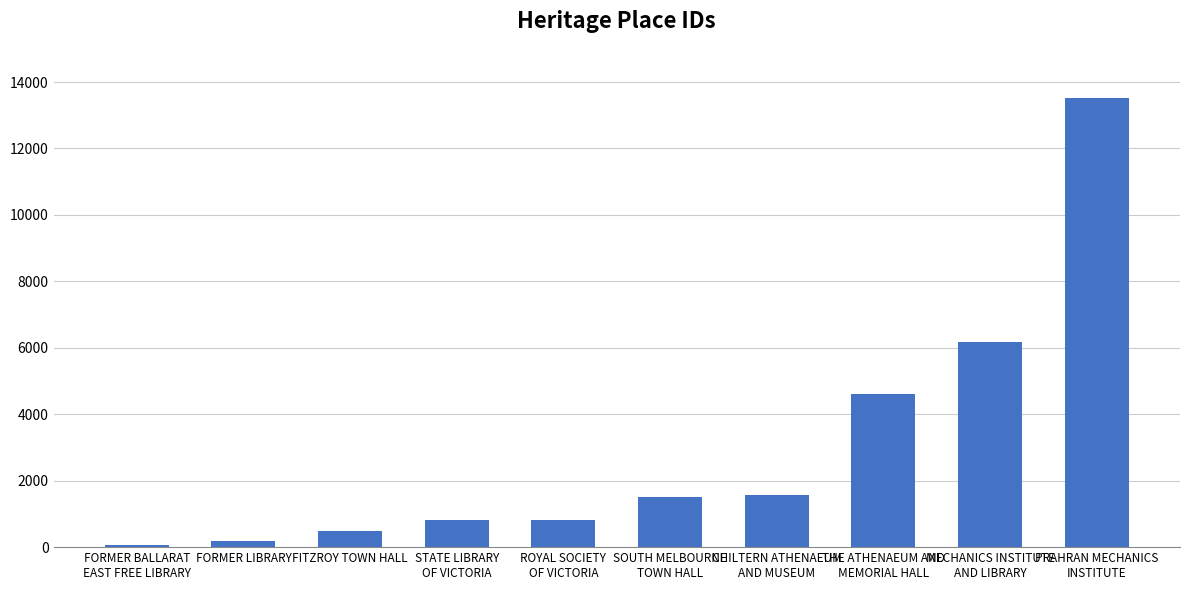

Which has a higher value, SOUTH MELBOURNE
TOWN HALL or PRAHRAN MECHANICS
INSTITUTE?

PRAHRAN MECHANICS
INSTITUTE